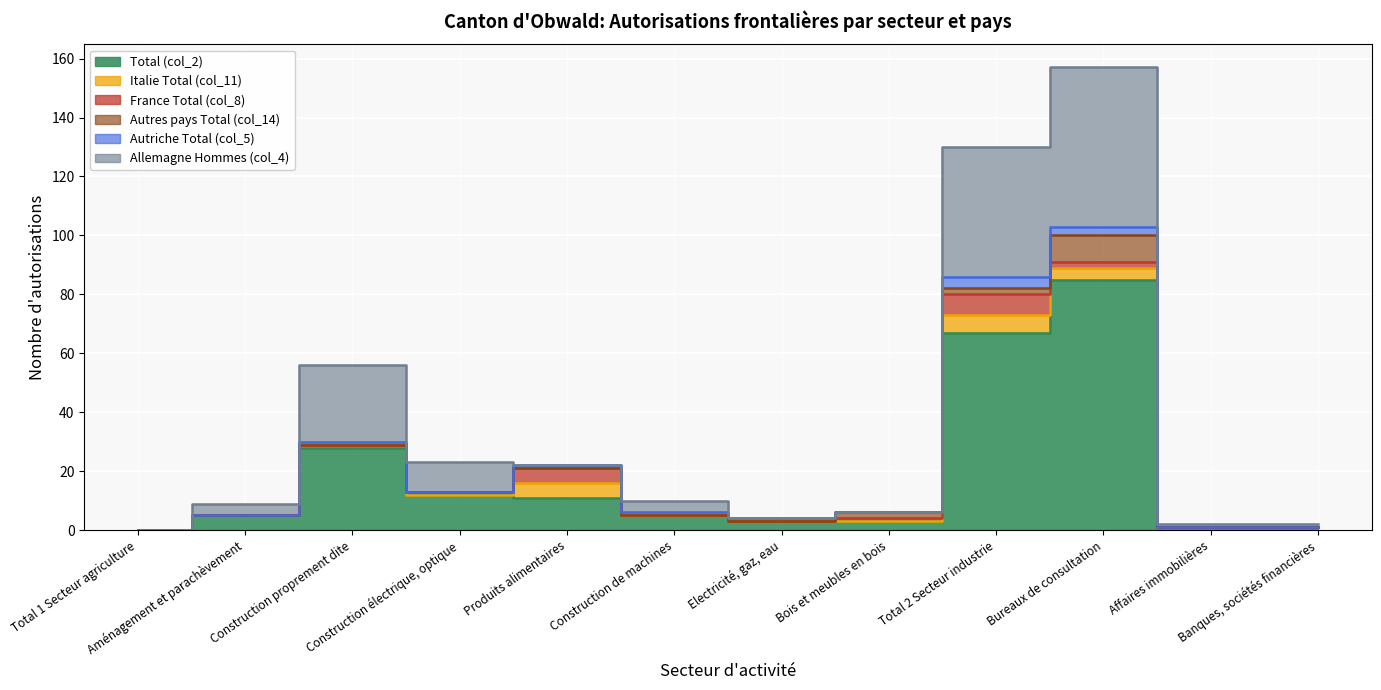

What is the label of the 10th point from the left?

Bureaux de consultation